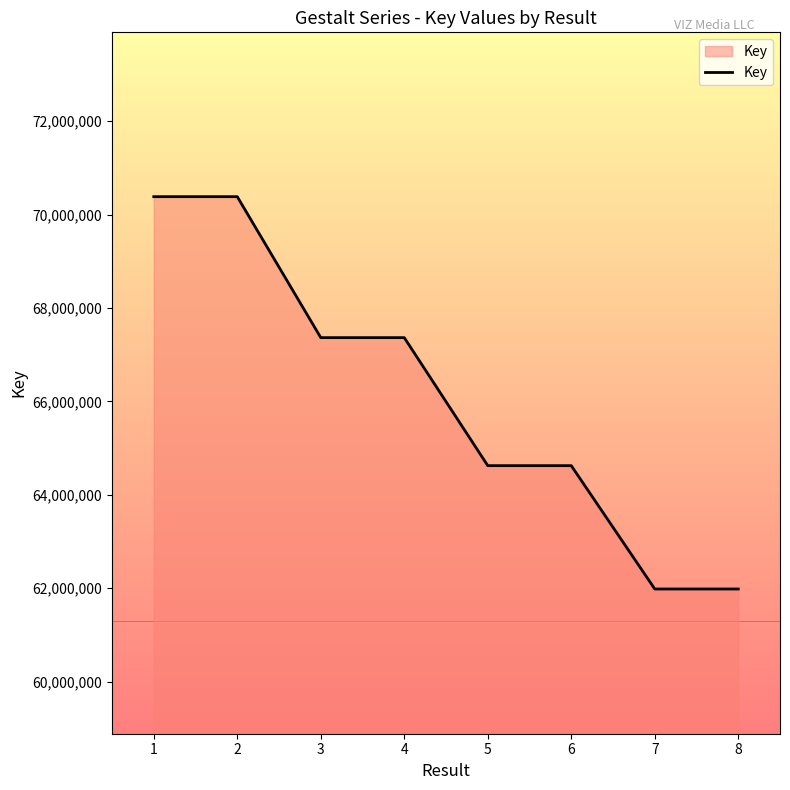

How many distinct data groups are displayed?

1